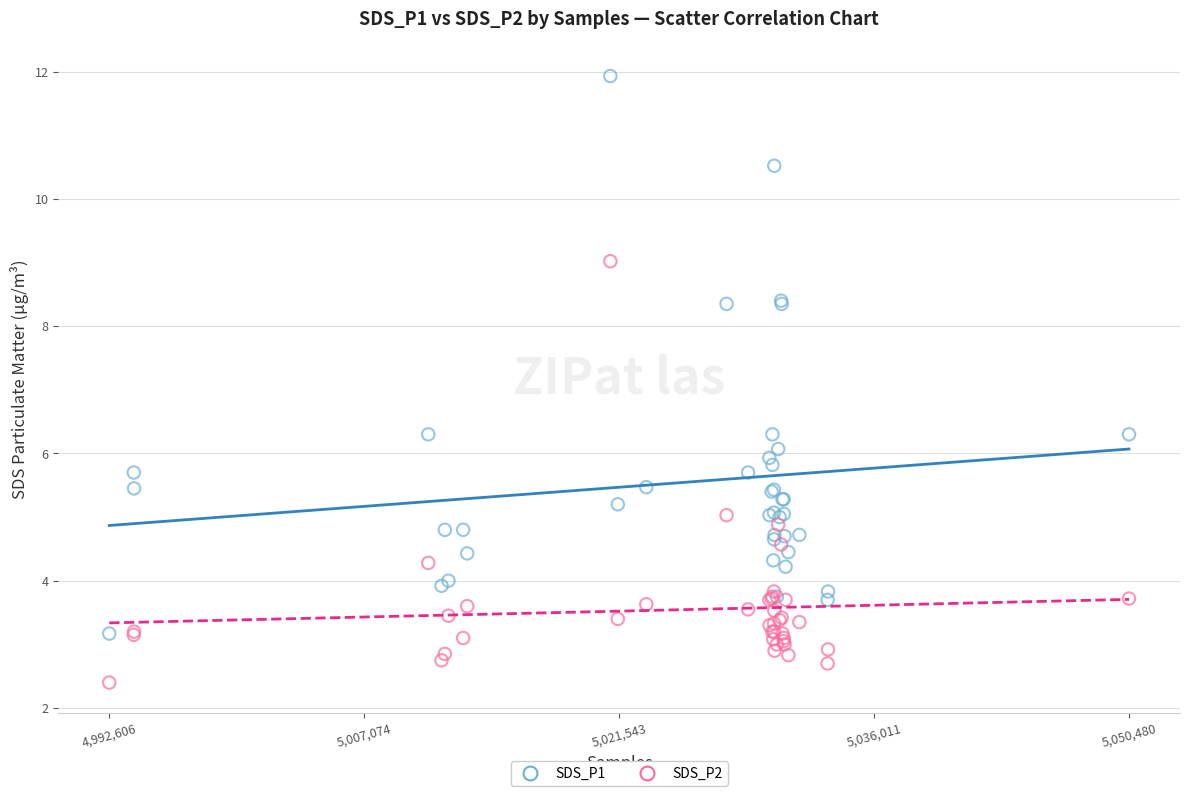

Which series reaches the minimum Y coordinate?

SDS_P2